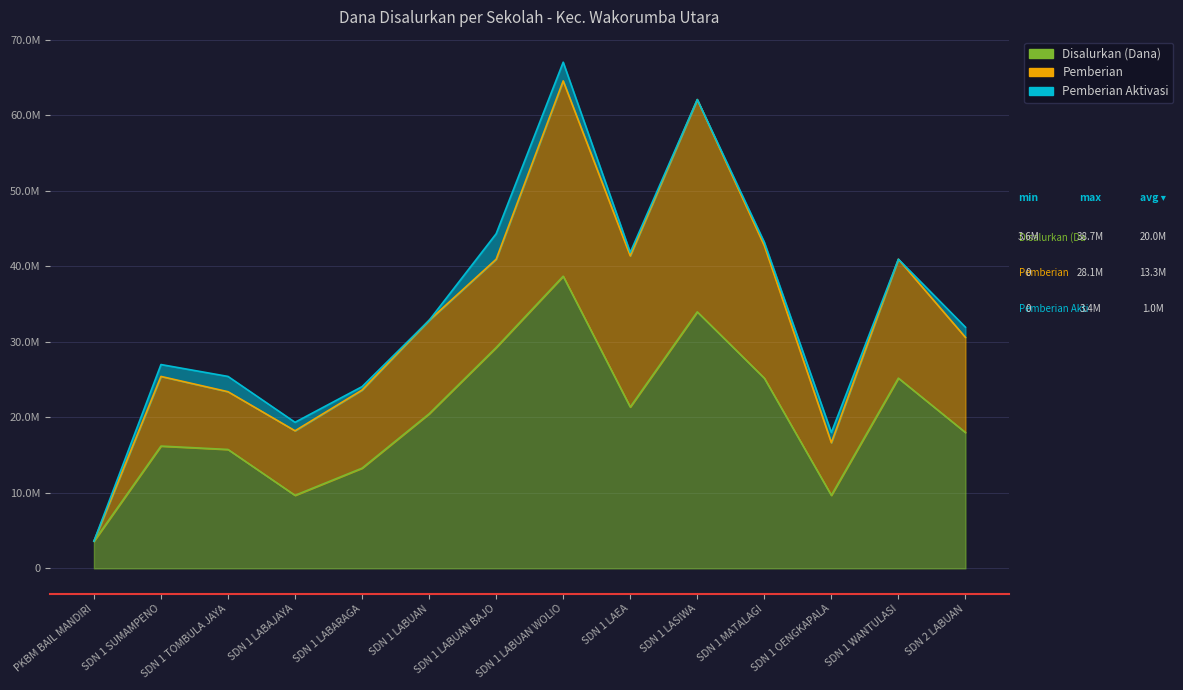

Which series has the largest total across all categories?

Disalurkan (Dana)